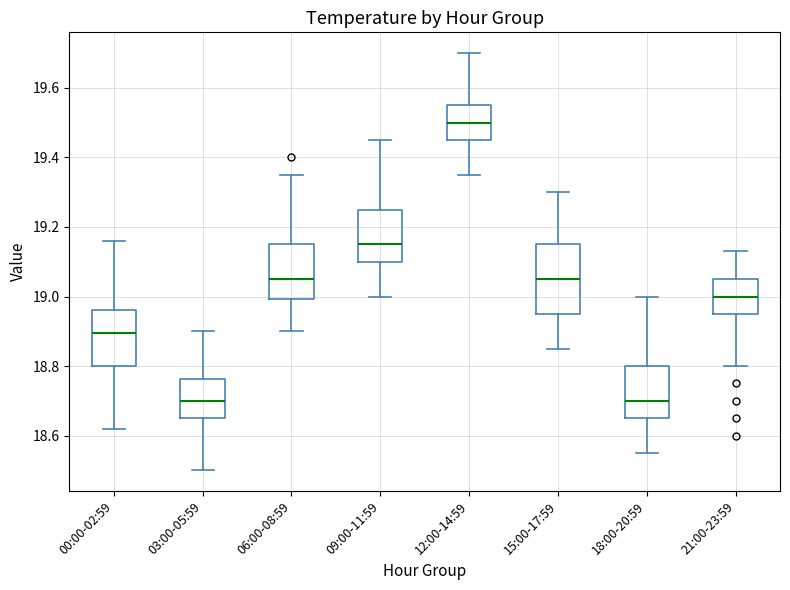

Which box is the tallest, from its lower edge to its upper edge?

15:00-17:59